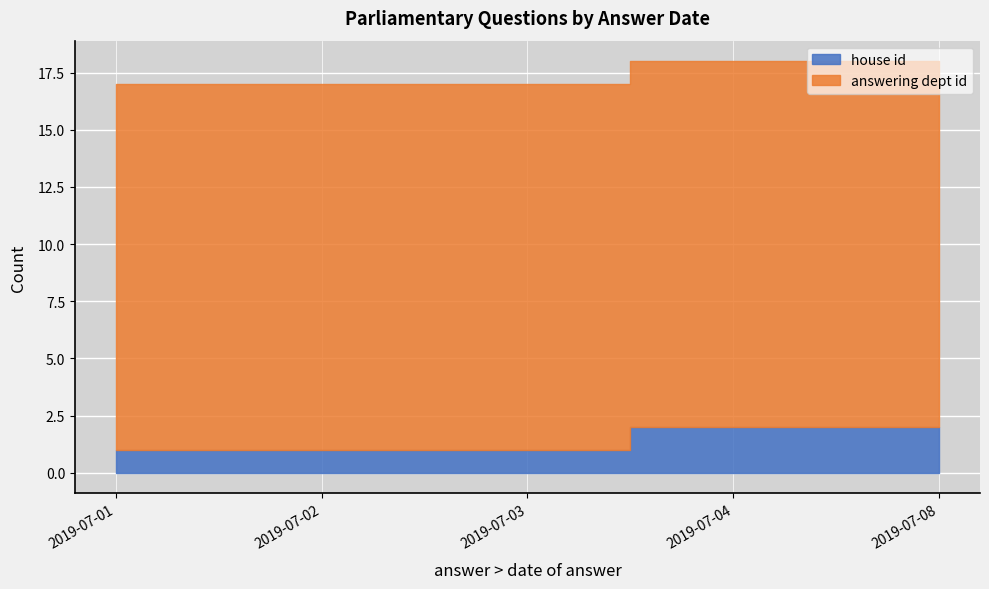

Rank the categories by house id value from lowest to highest.

2019-07-01, 2019-07-02, 2019-07-03, 2019-07-04, 2019-07-08